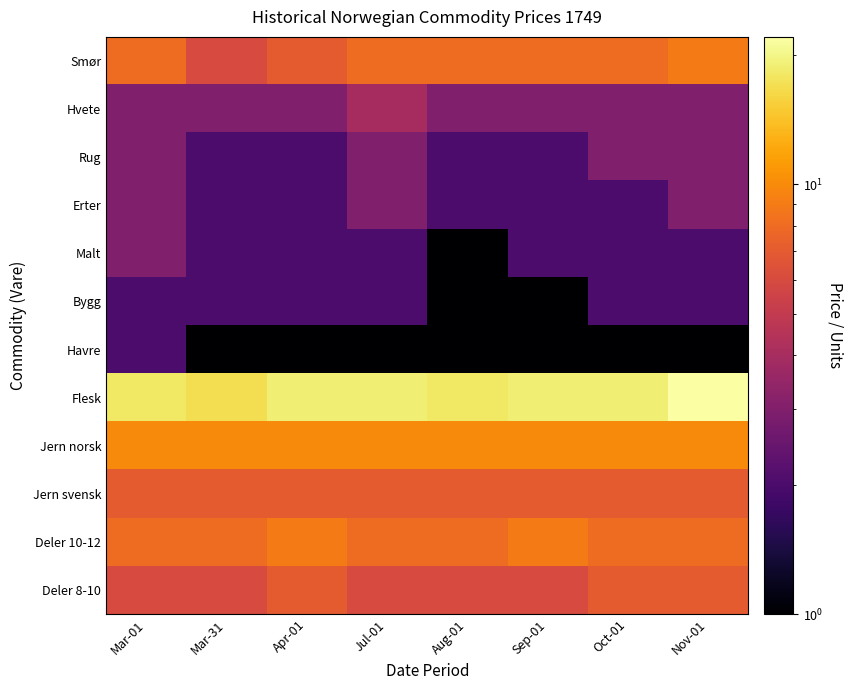

Which series changed the most between Mar-01 and Aug-01?

Malt